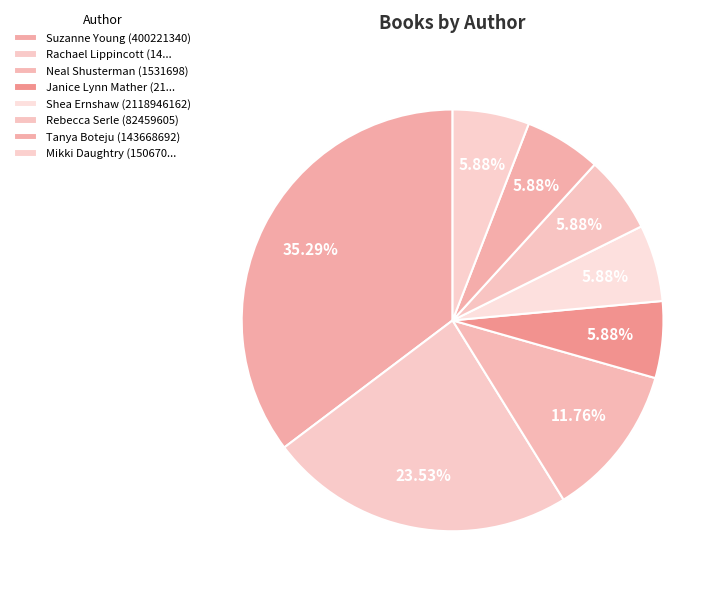

What percentage is the Shea Ernshaw (2118946162) slice, to the nearest percent?

6%